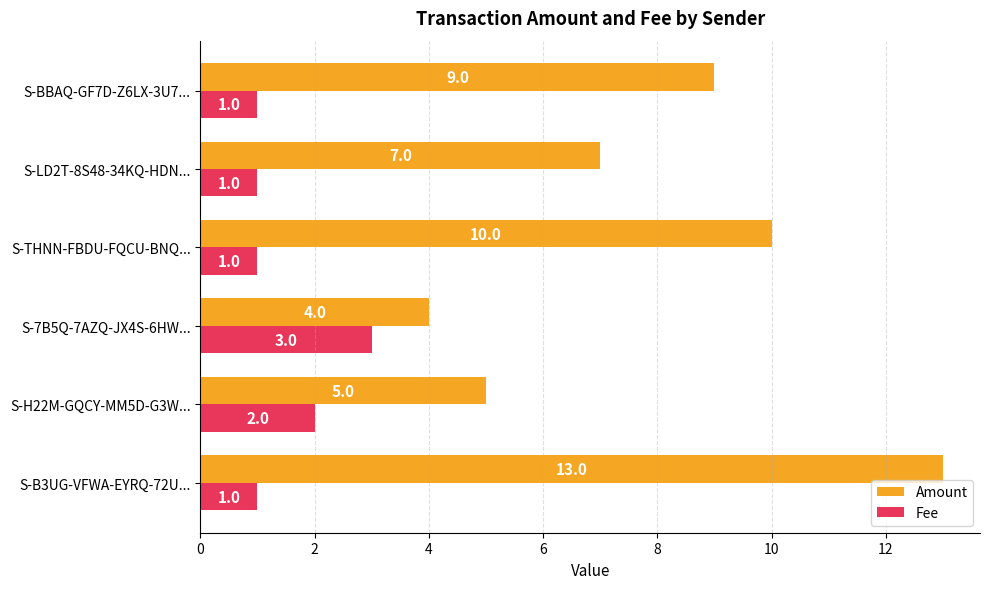

What is the sum of the Amount values at S-7B5Q-7AZQ-JX4S-6HW... and S-BBAQ-GF7D-Z6LX-3U7...?

13